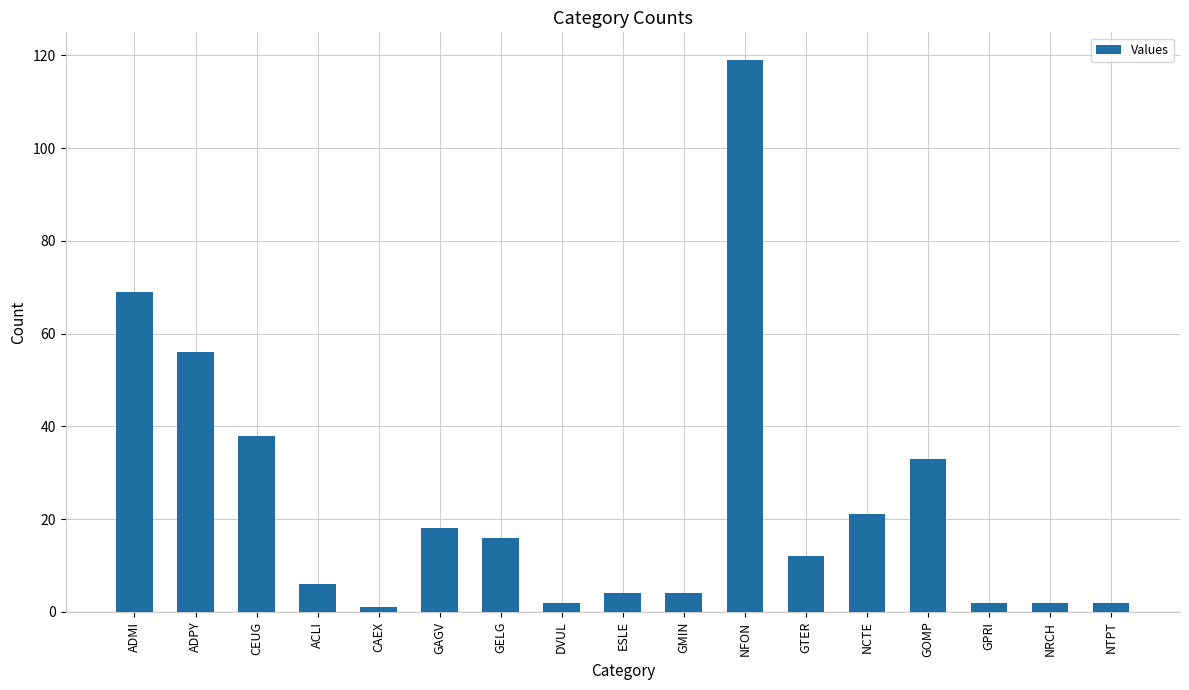

Approximately how many times larger is the value at GTER compared to NFON?

0.1